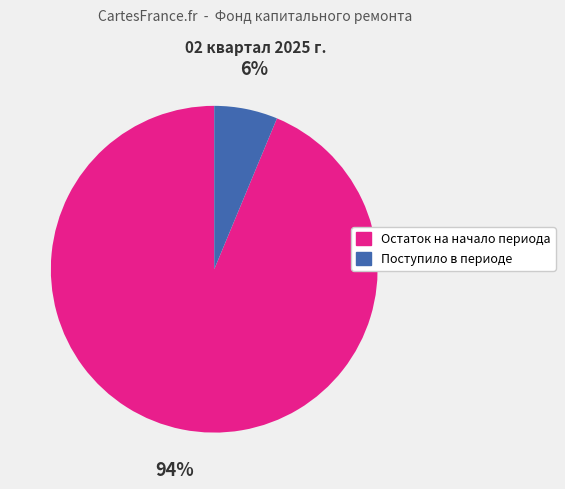

To the nearest percent, what is the combined percentage of Остаток на начало периода and Поступило в периоде?

100%